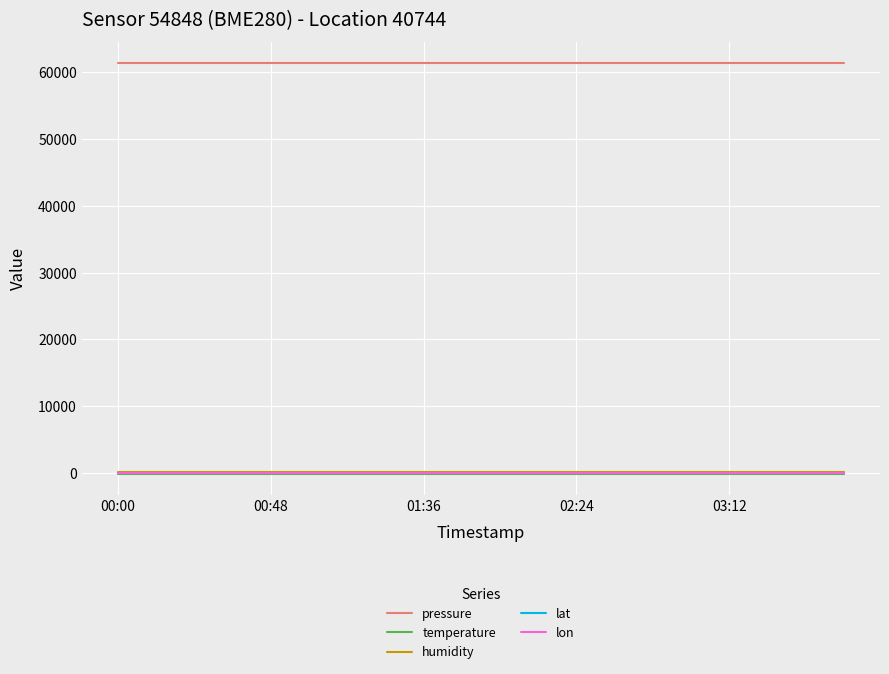

True or false: temperature and pressure intersect in this chart.

False